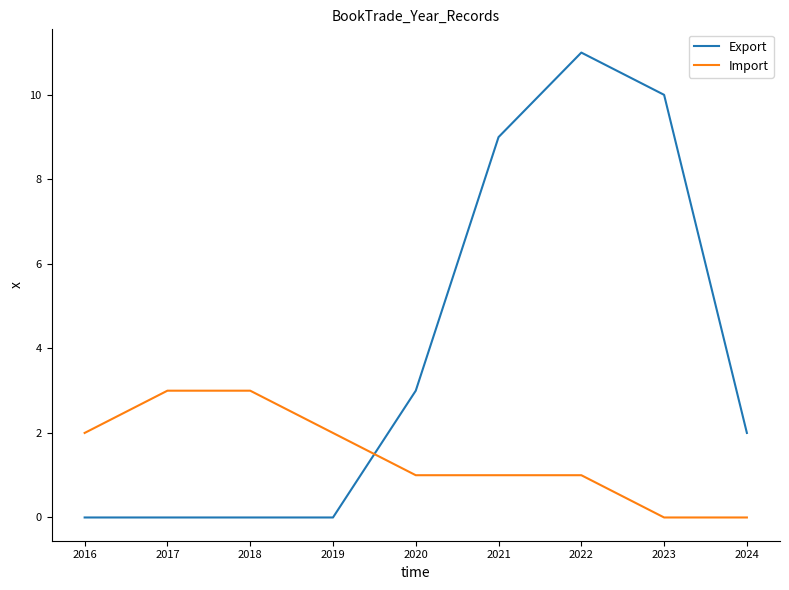

Does the chart have visible grid lines?

No